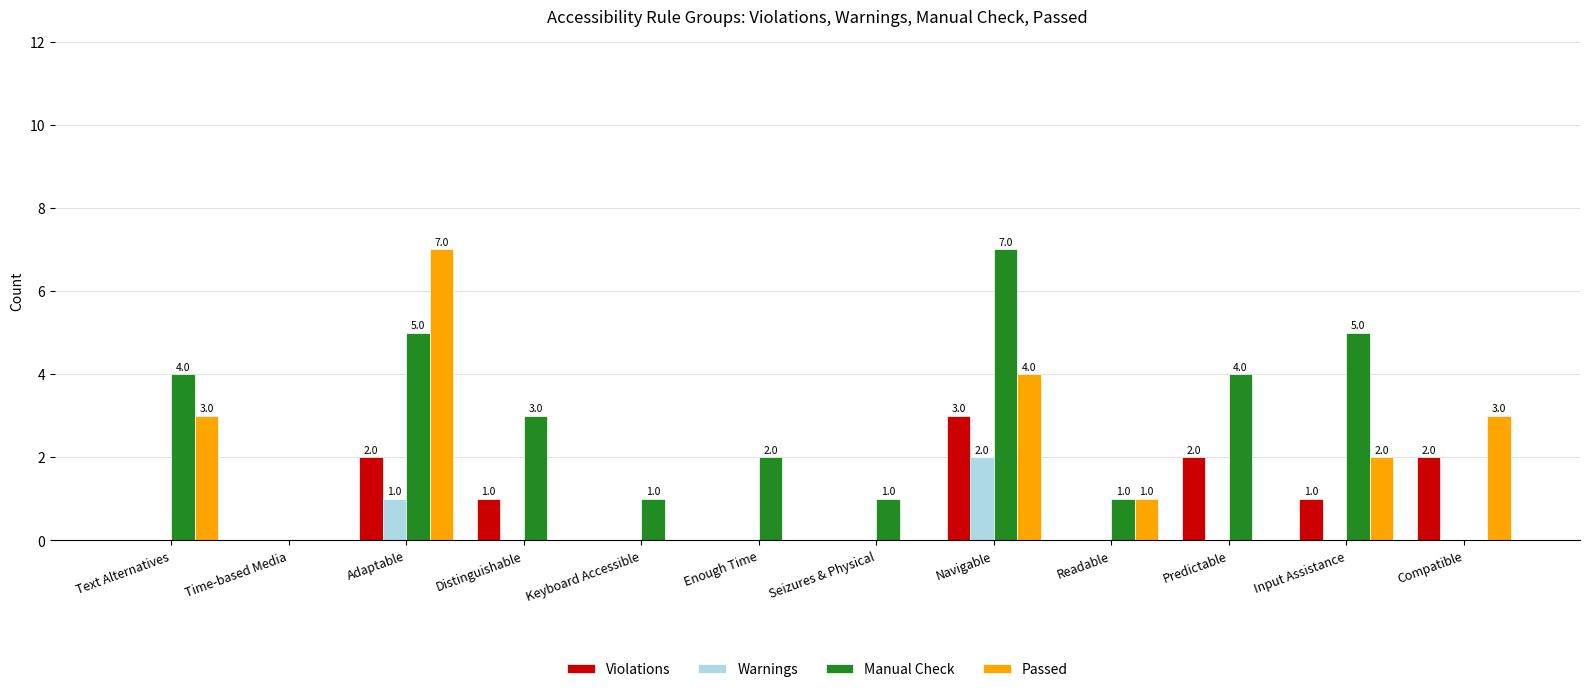

At which label does Manual Check first exceed 3?

Text Alternatives